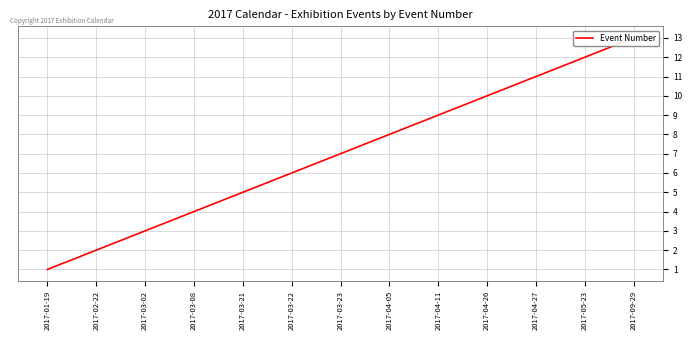

At which label does the data first exceed 7?

2017-04-05